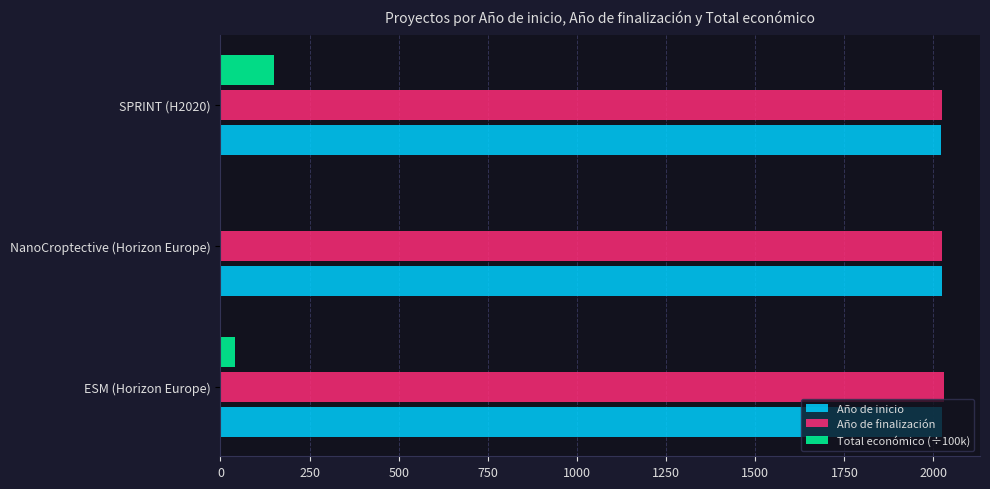

At which label is Total económico (÷100k) closest to 75?

ESM (Horizon Europe)